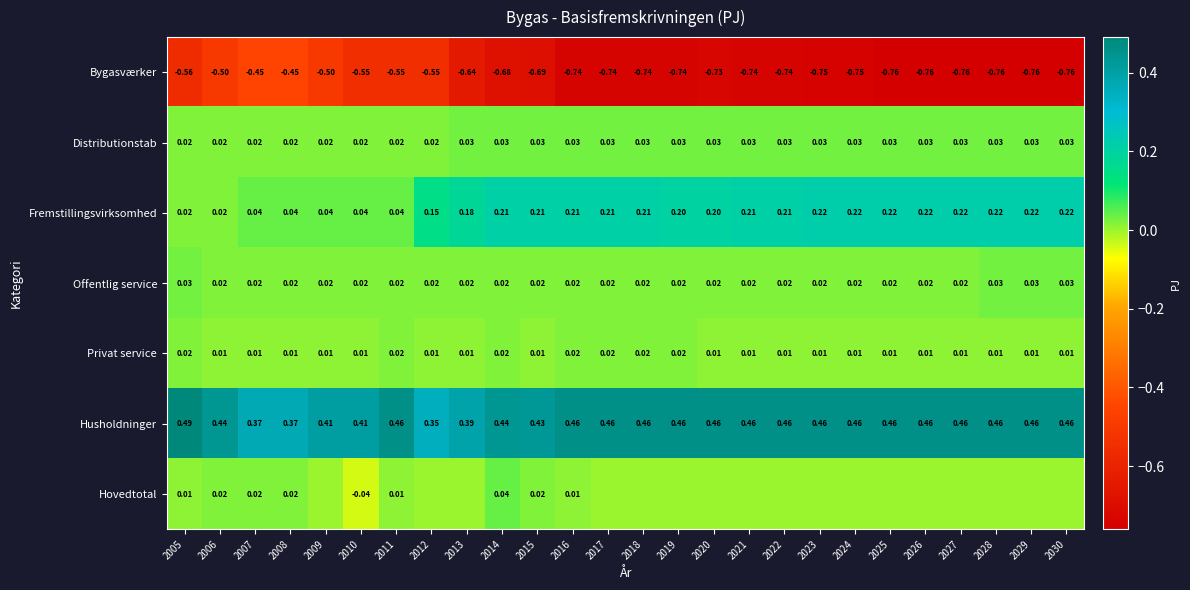

Between 2023 and 2005, which is larger?

2005